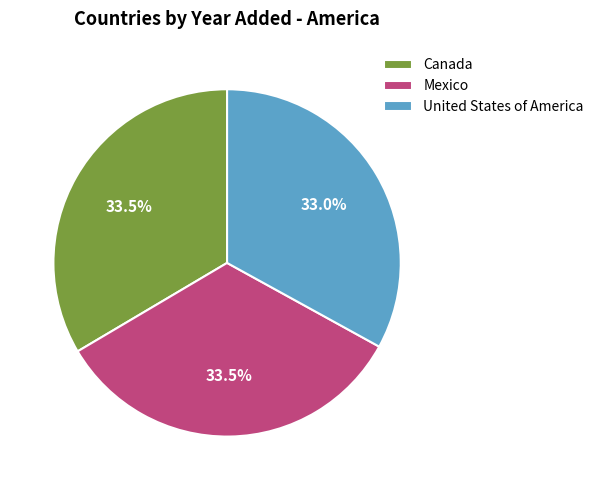

Do Mexico and Canada together represent more than half of the pie?

Yes